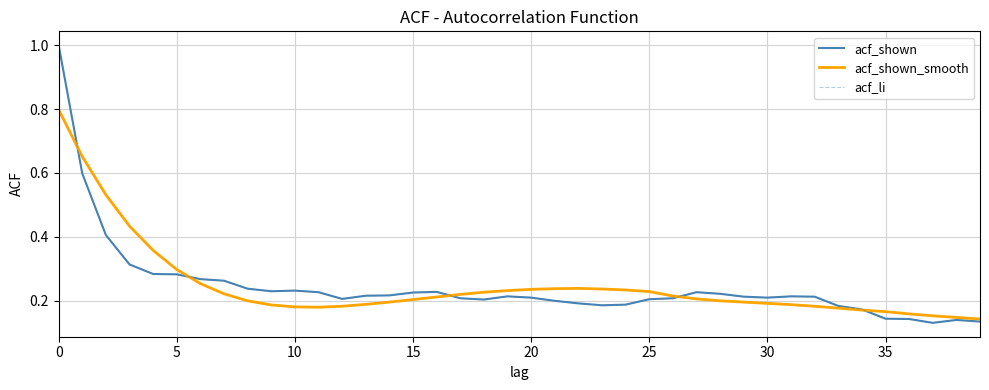

True or false: acf_li has more than 0 points higher than both neighbors.

True